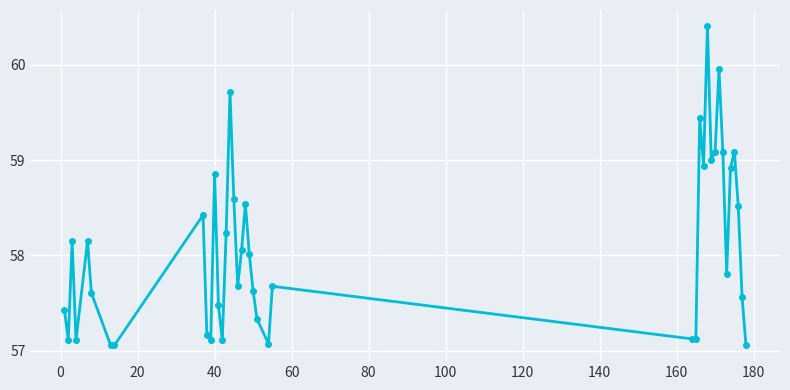

How many interior local peaks (higher than both neighbors) does the data have?

11